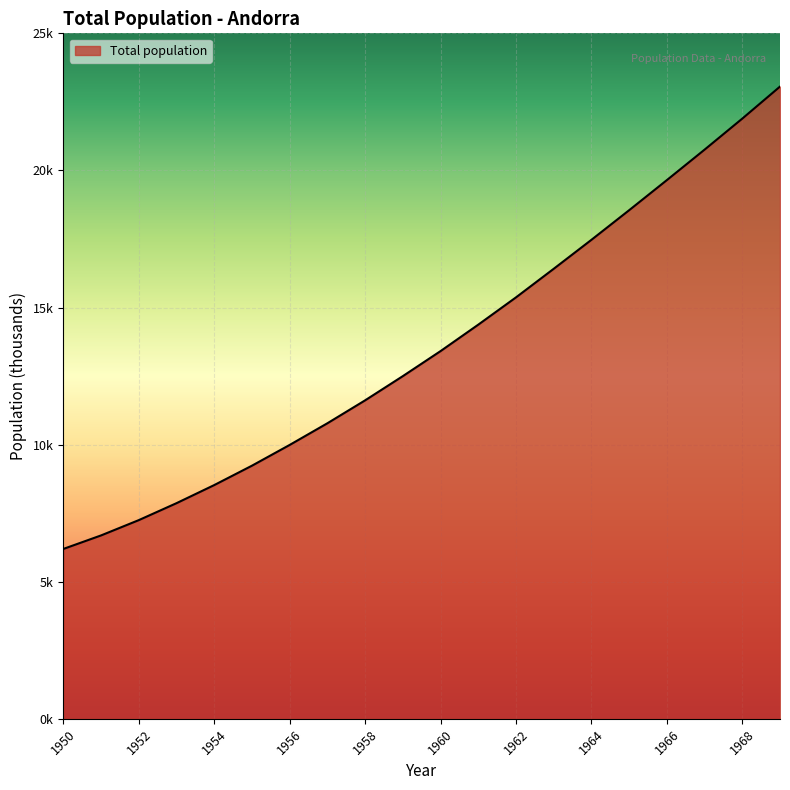

Is this an area chart (filled region under the line)?

Yes